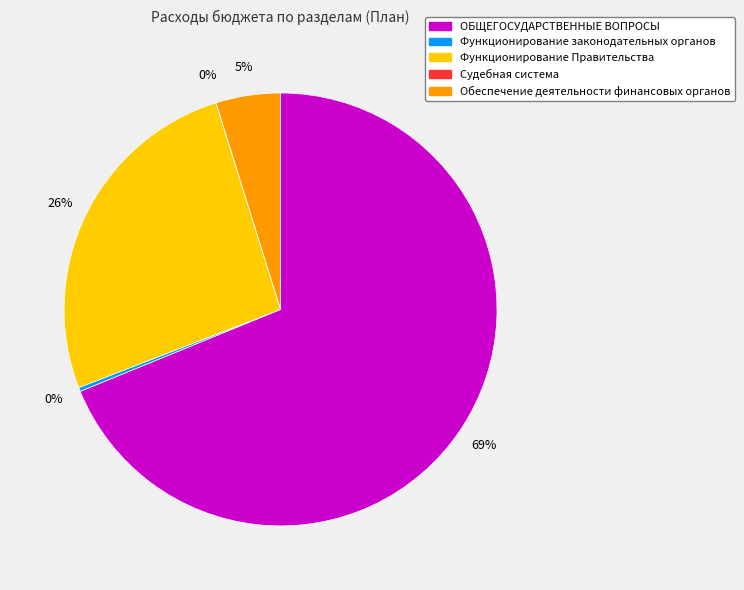

To the nearest percent, what is the average slice percentage?

20%